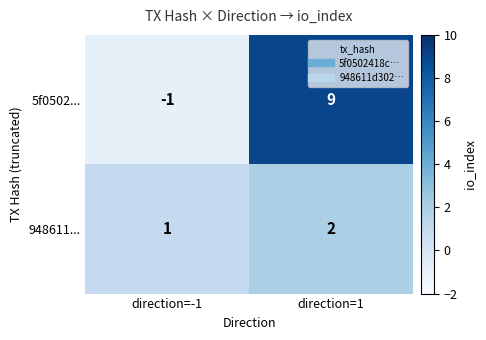

What is the spread (max minus min) of values at direction=1?

7